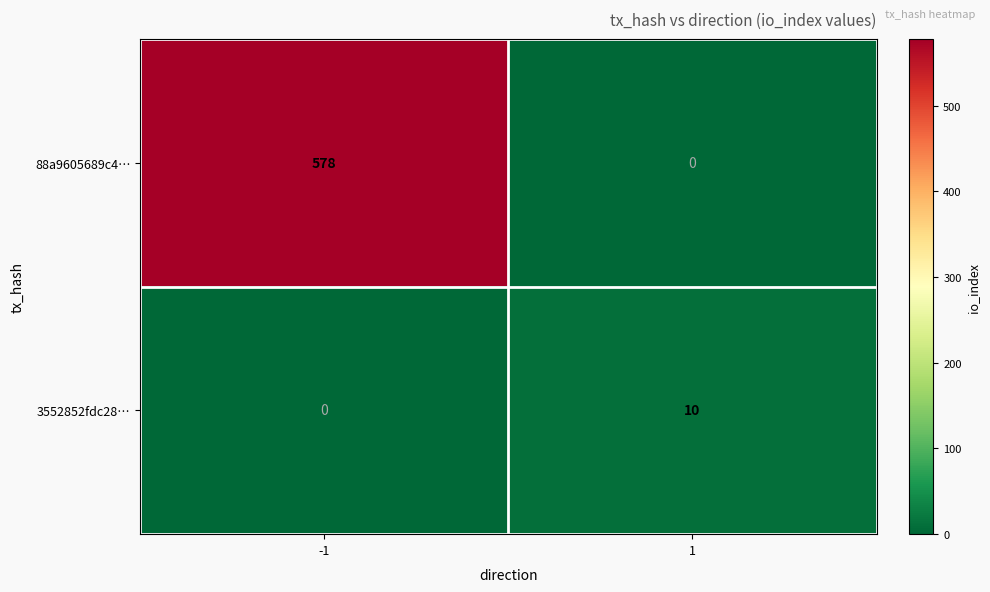

Is it true that 3552852fdc28… equals 0 at -1?

True